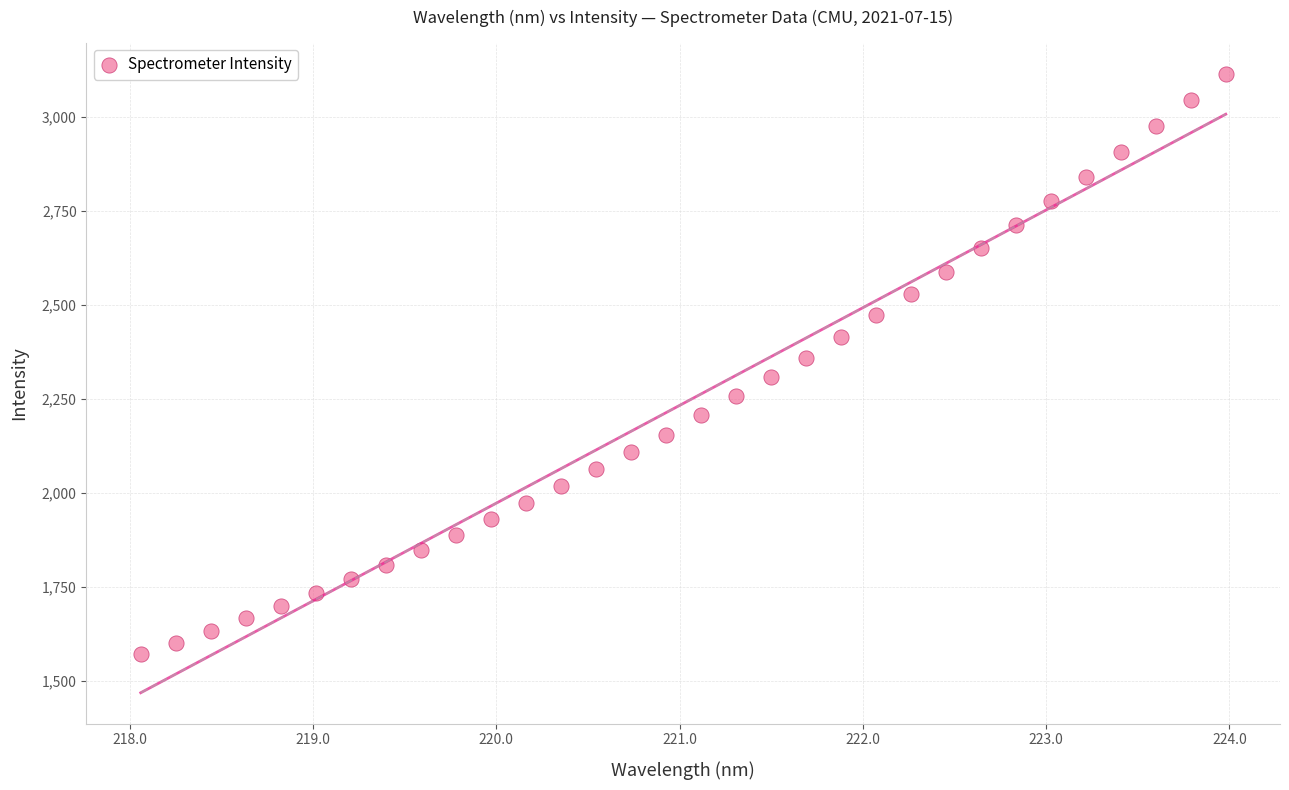

What is the range of Y values (max minus min)?

1544.3